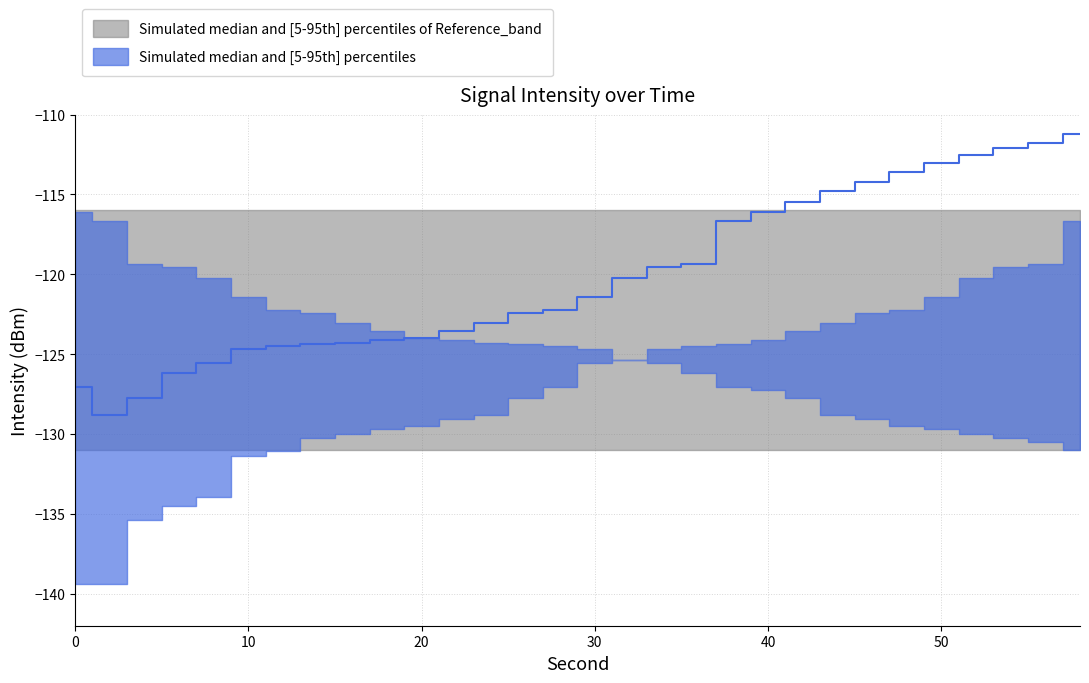

At which category is the sum across all series the highest?

58